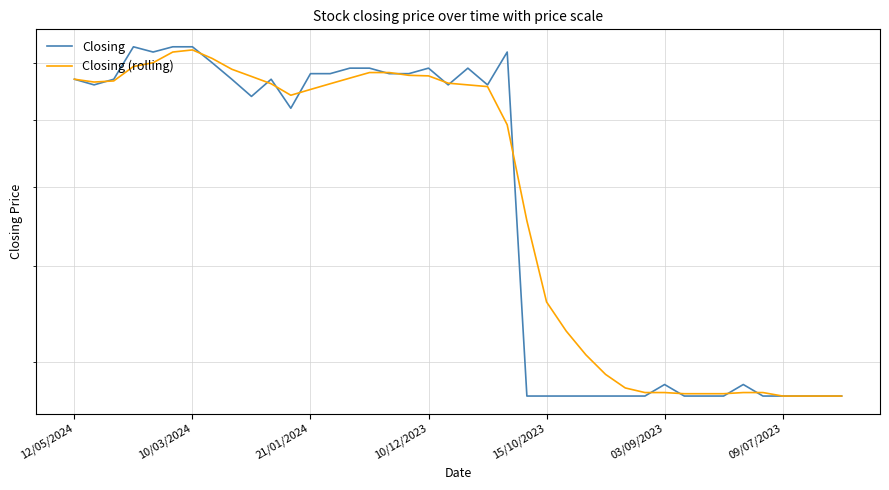

The Closing series shows 0.2 at 03/09/2023. True or false?

False